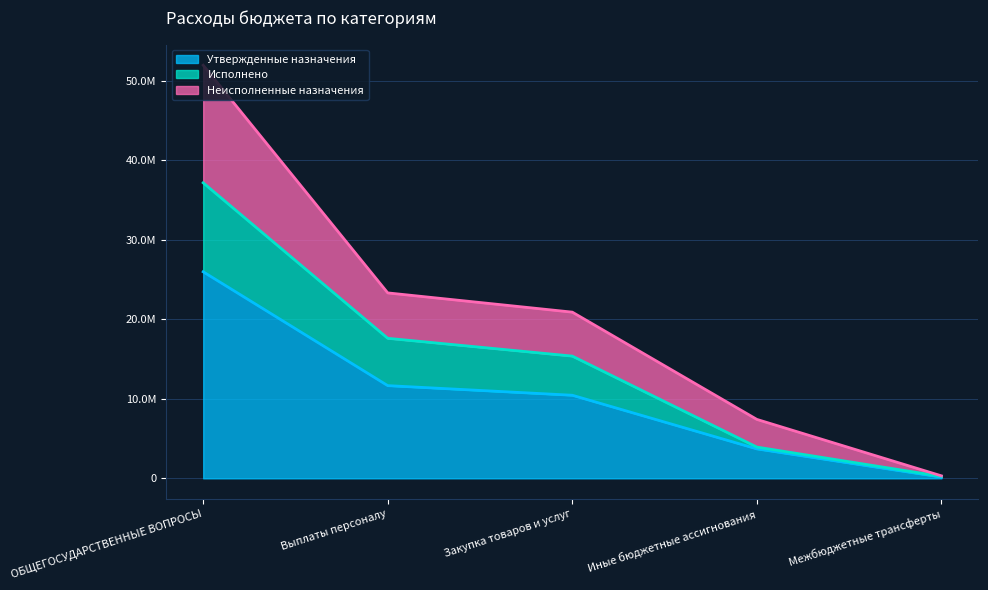

What is the label of the 2nd point from the right?

Иные бюджетные ассигнования